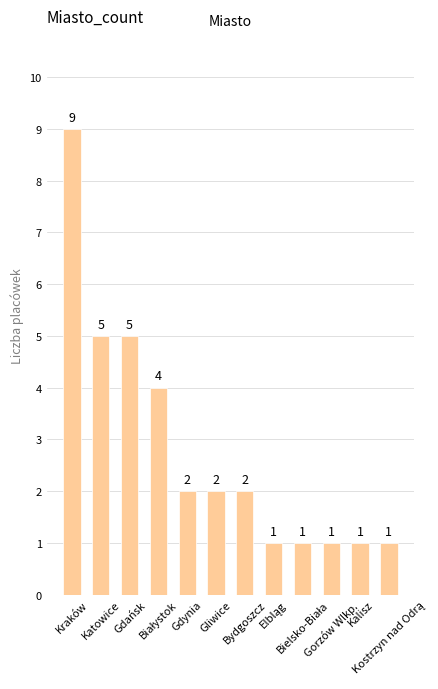

What is the value of the 6th bar from the left?

2